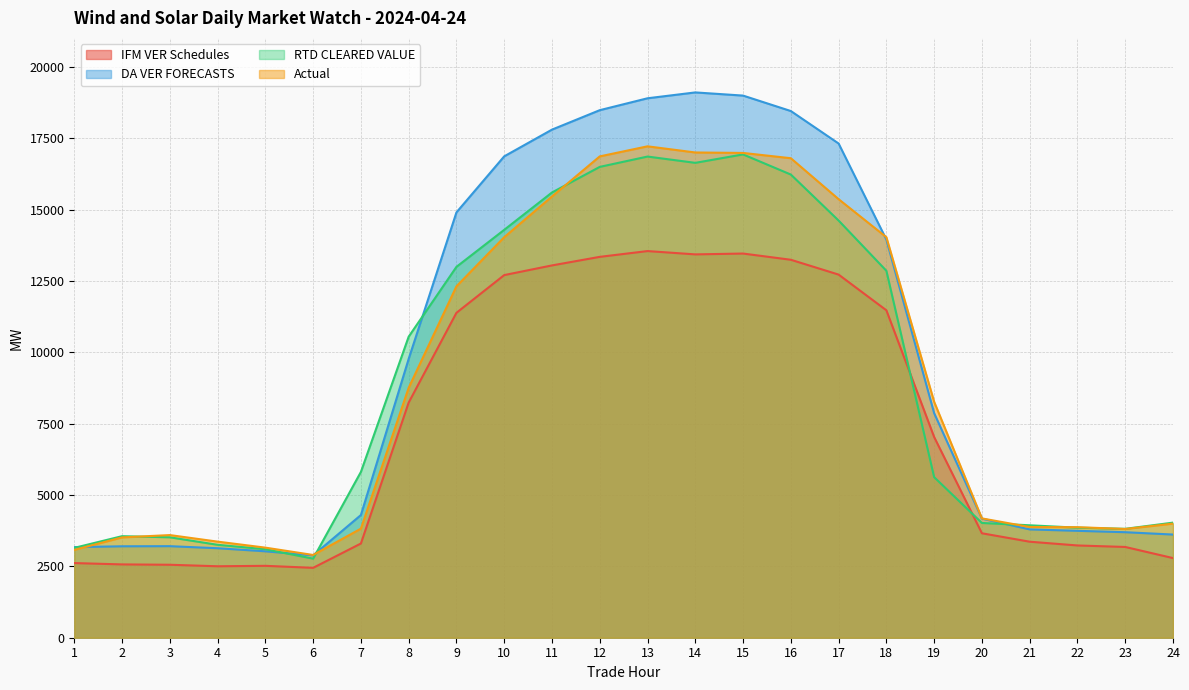

Reading left to right, list all the values displayed in this chart.

IFM VER Schedules: 2616.2	2569.1	2557.2	2504.1	2519.6	2449.1	3301.5	8240.5	11386.4	12708.5	13047.4	13347.4	13550.1	13434.0	13463.6	13245.5	12725.9	11474.9	7033.1	3660.3	3364.7	3233.3	3180.6	2790.9
DA VER FORECASTS: 3175.5	3204.0	3208.4	3136.1	3028.6	2886.6	4299.4	9771.7	14906.0	16869.9	17806.5	18488.0	18904.9	19110.2	18999.2	18457.9	17319.5	13953.2	7869.5	4173.9	3796.0	3746.5	3697.7	3615.4
RTD CLEARED VALUE: 3148.8	3558.7	3519.5	3256.5	3101.0	2771.2	5810.5	10550.2	12997.2	14294.3	15603.4	16500.5	16862.5	16642.1	16937.7	16231.5	14619.7	12859.3	5626.9	4021.2	3940.5	3856.2	3816.2	4033.5
Actual: 3078.5	3515.7	3597.2	3367.7	3157.1	2899.8	3822.7	8758.1	12314.7	14035.6	15463.8	16868.4	17221.1	17005.6	16989.4	16804.0	15368.6	14036.3	8267.9	4181.4	3880.5	3873.8	3811.3	3998.8